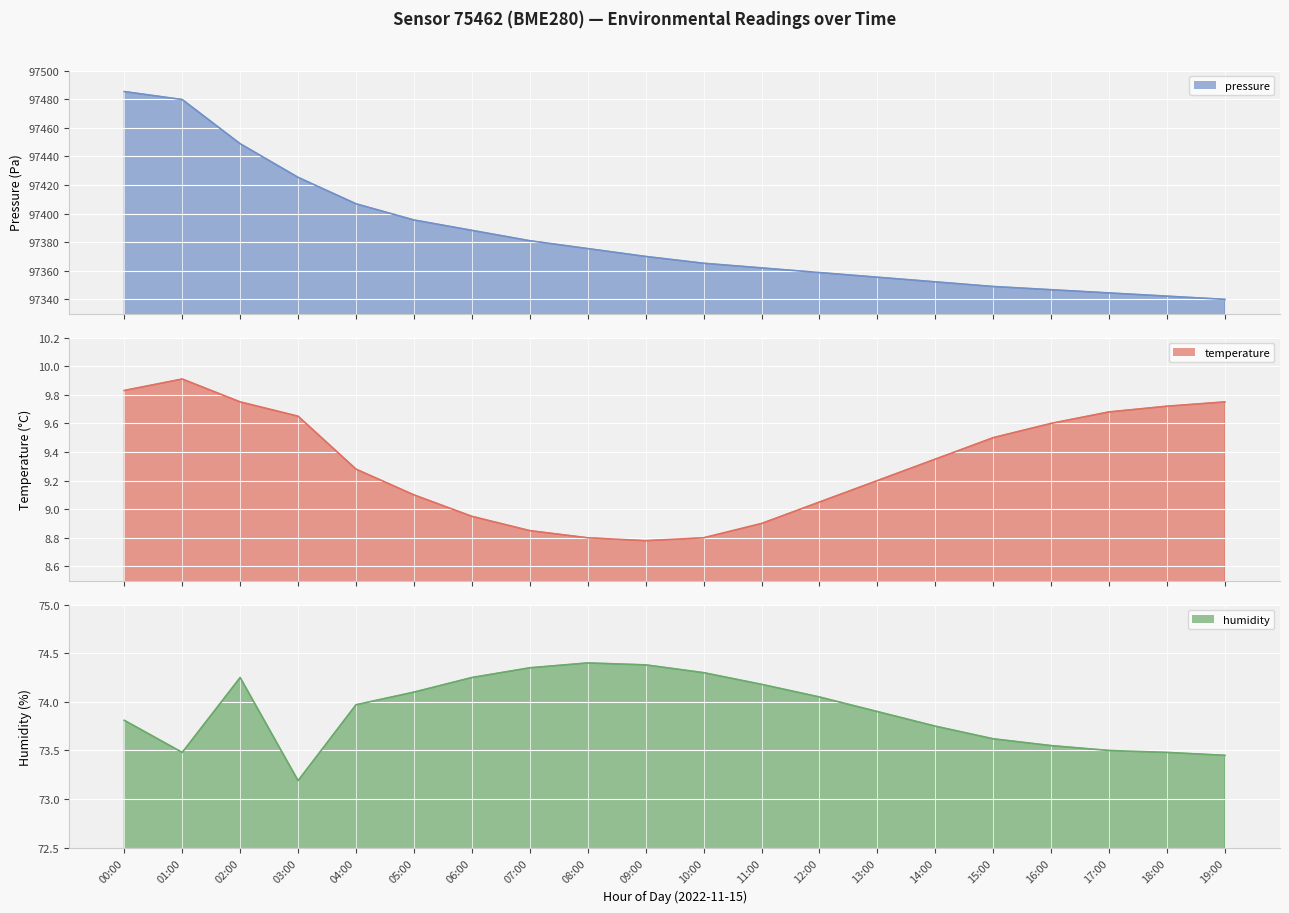

What is the label of the 4th point from the left?

03:00